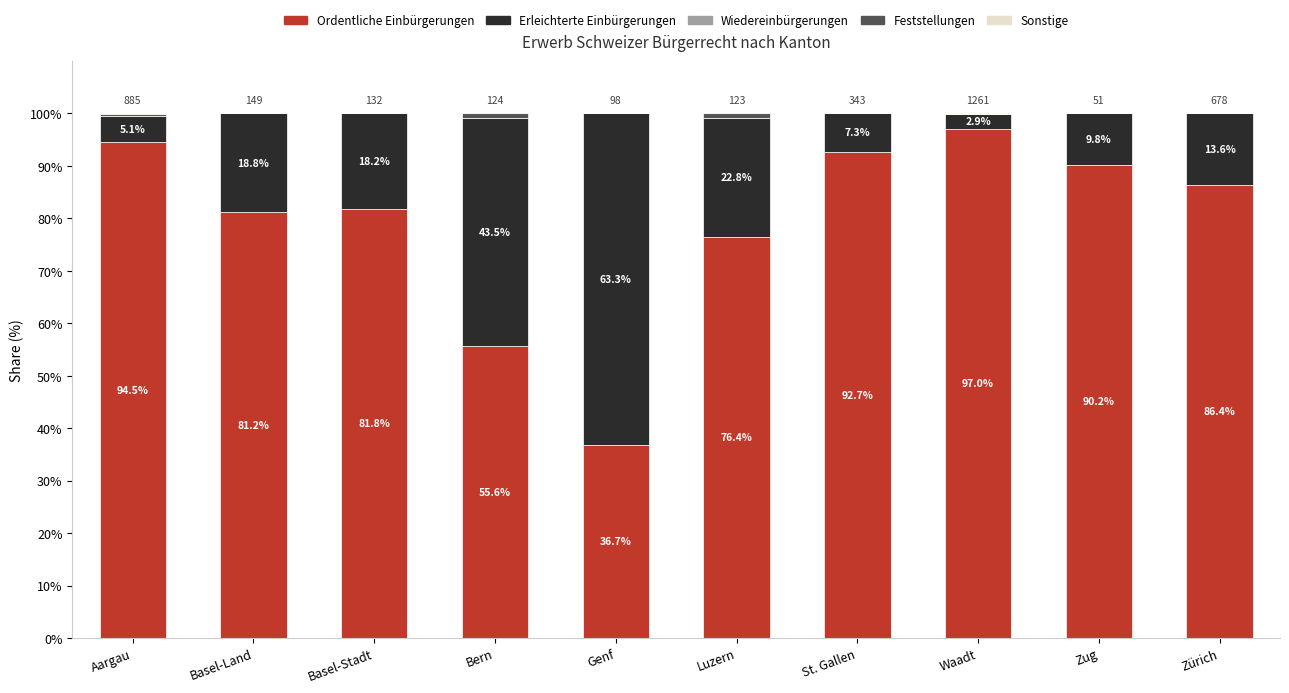

What is the total value across all series at Zug?

100.0